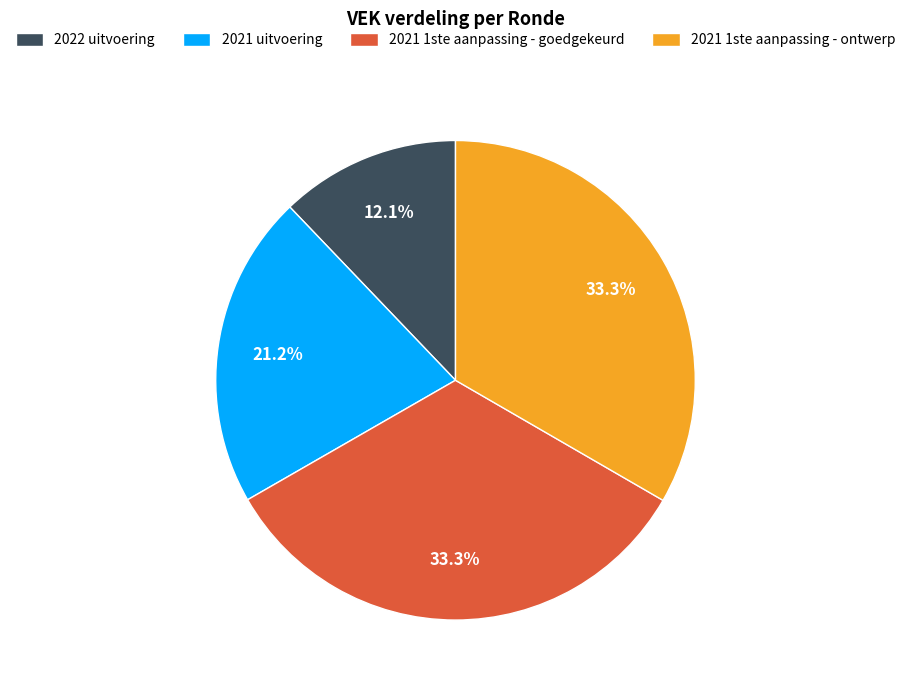

To the nearest percent, what is the combined percentage of 2021 1ste aanpassing - ontwerp and 2021 uitvoering?

55%